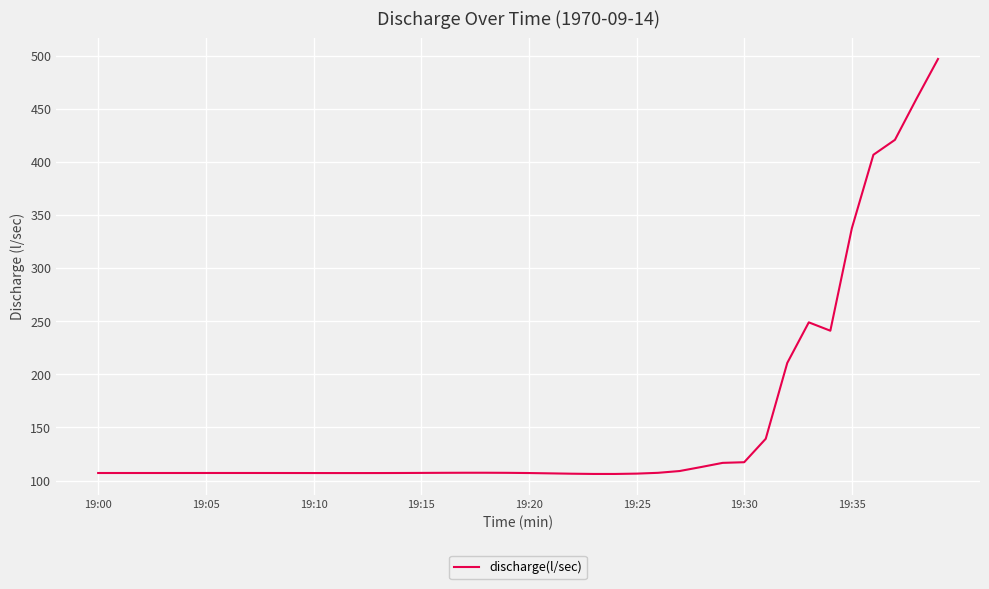

What is the maximum value shown in the chart?

496.9